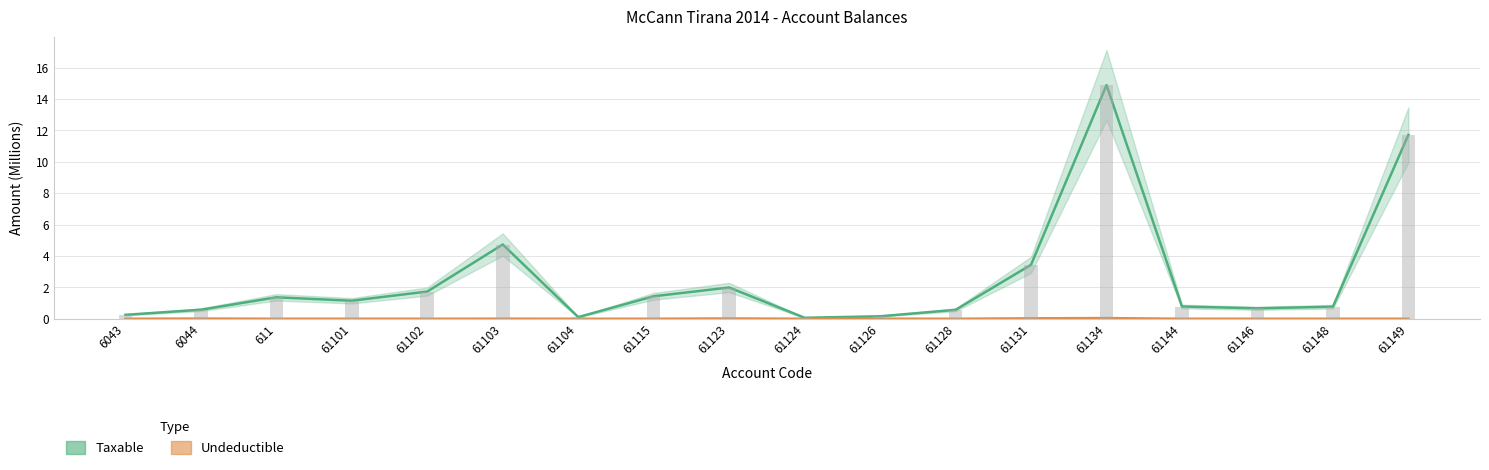

What is the greatest value displayed?

14.9